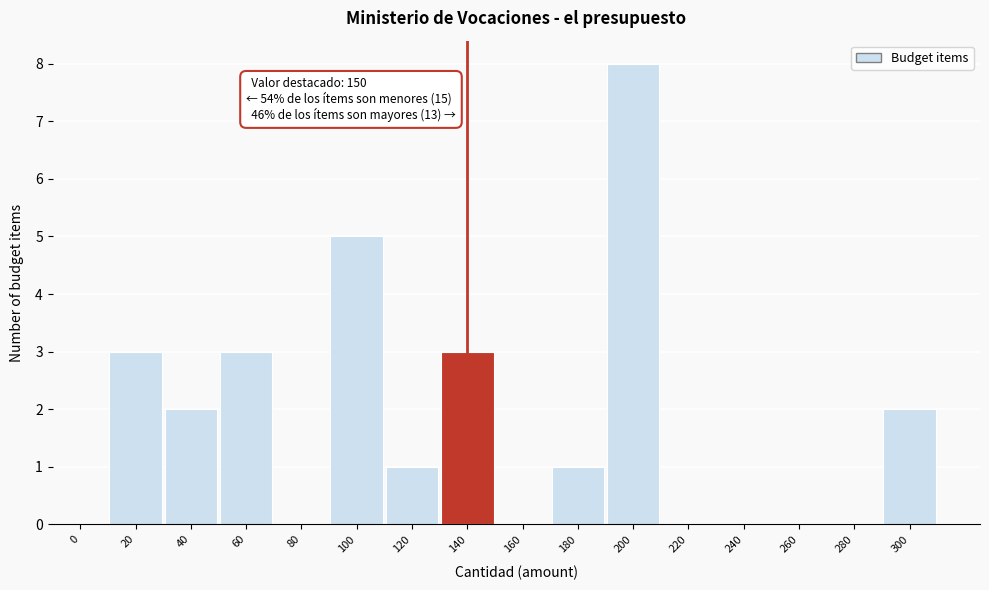

Reading left to right, transcribe all the data shown in this chart.

0=0	20=3	40=2	60=3	80=0	100=5	120=1	140=3	160=0	180=1	200=8	220=0	240=0	260=0	280=0	300=2